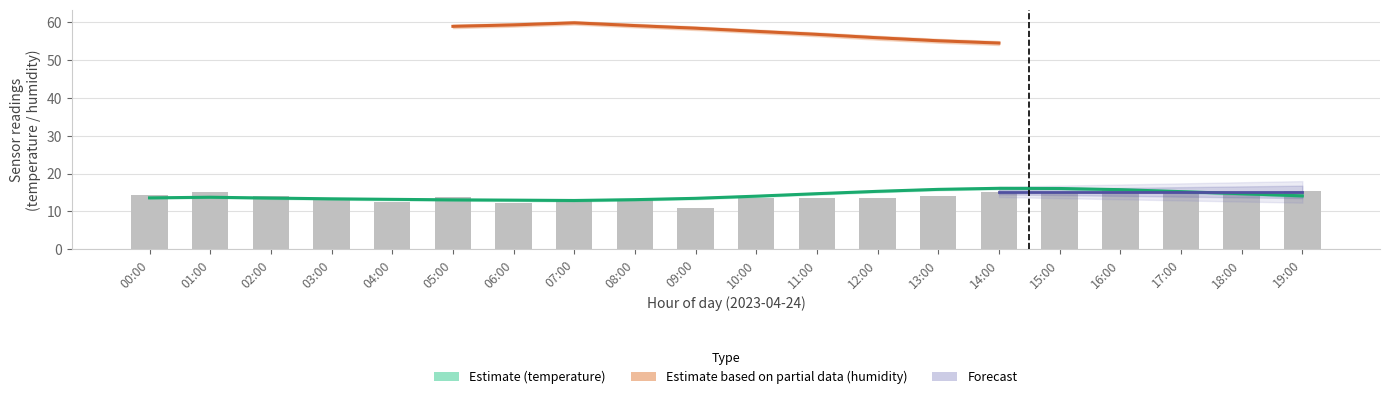

What is the smallest value displayed?

12.7